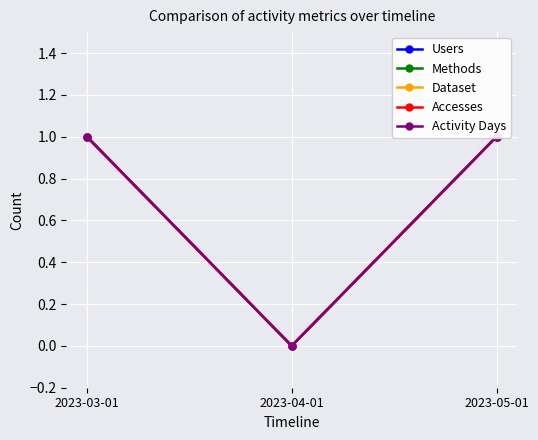

At which category is the sum across all series the highest?

2023-03-01